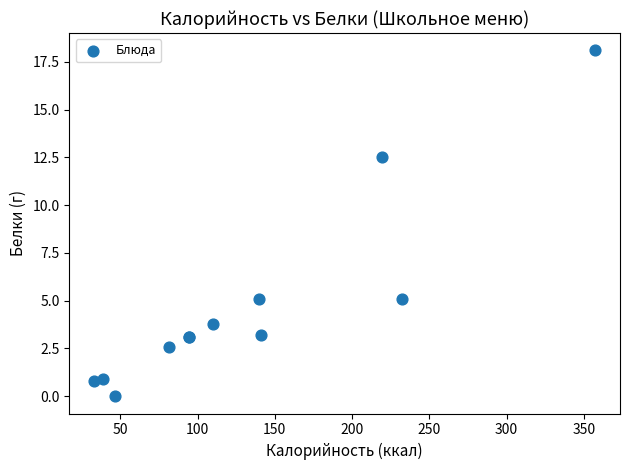

What Y value in the scatter plot is closest to 9?

12.5